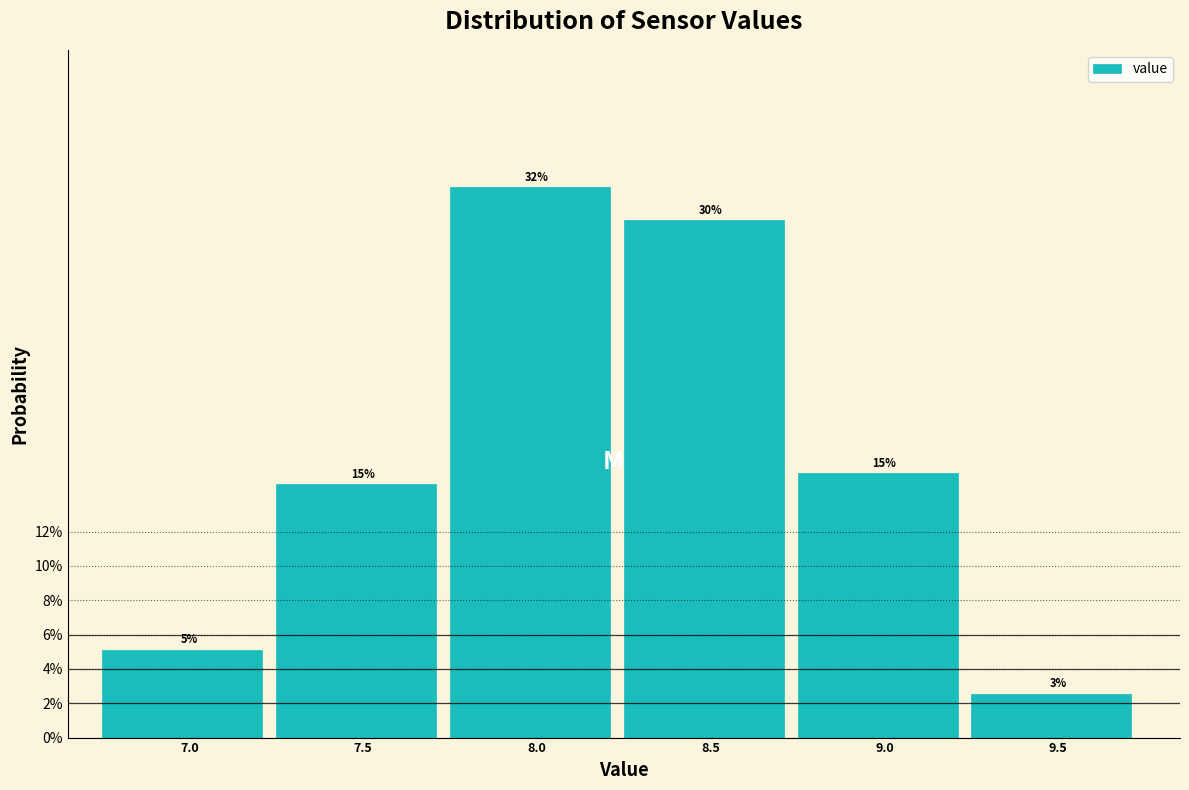

Are the bars horizontal?

No